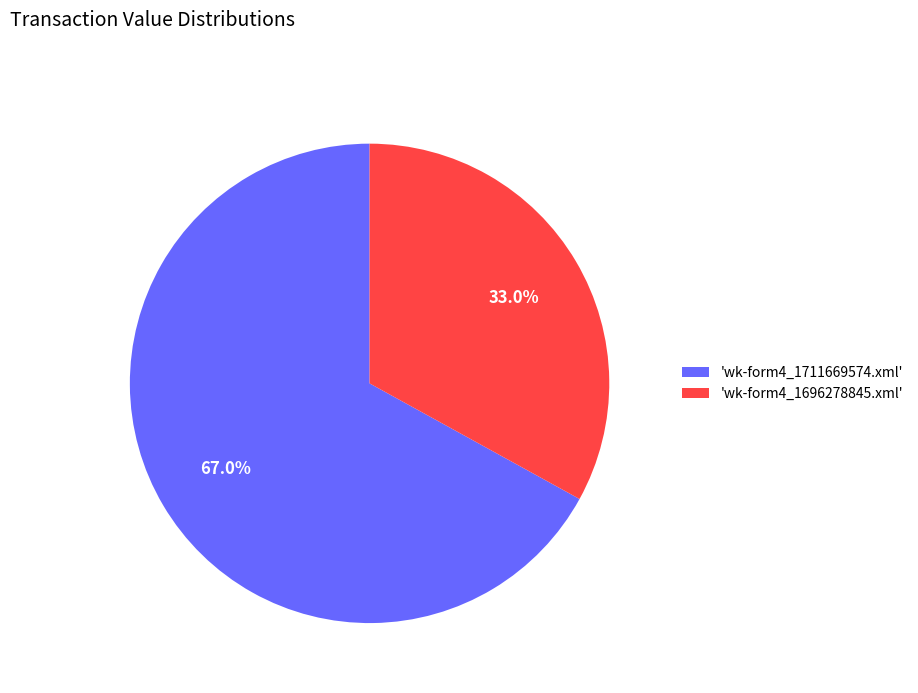

Does 'wk-form4_1696278845.xml' represent more than half of the total?

No